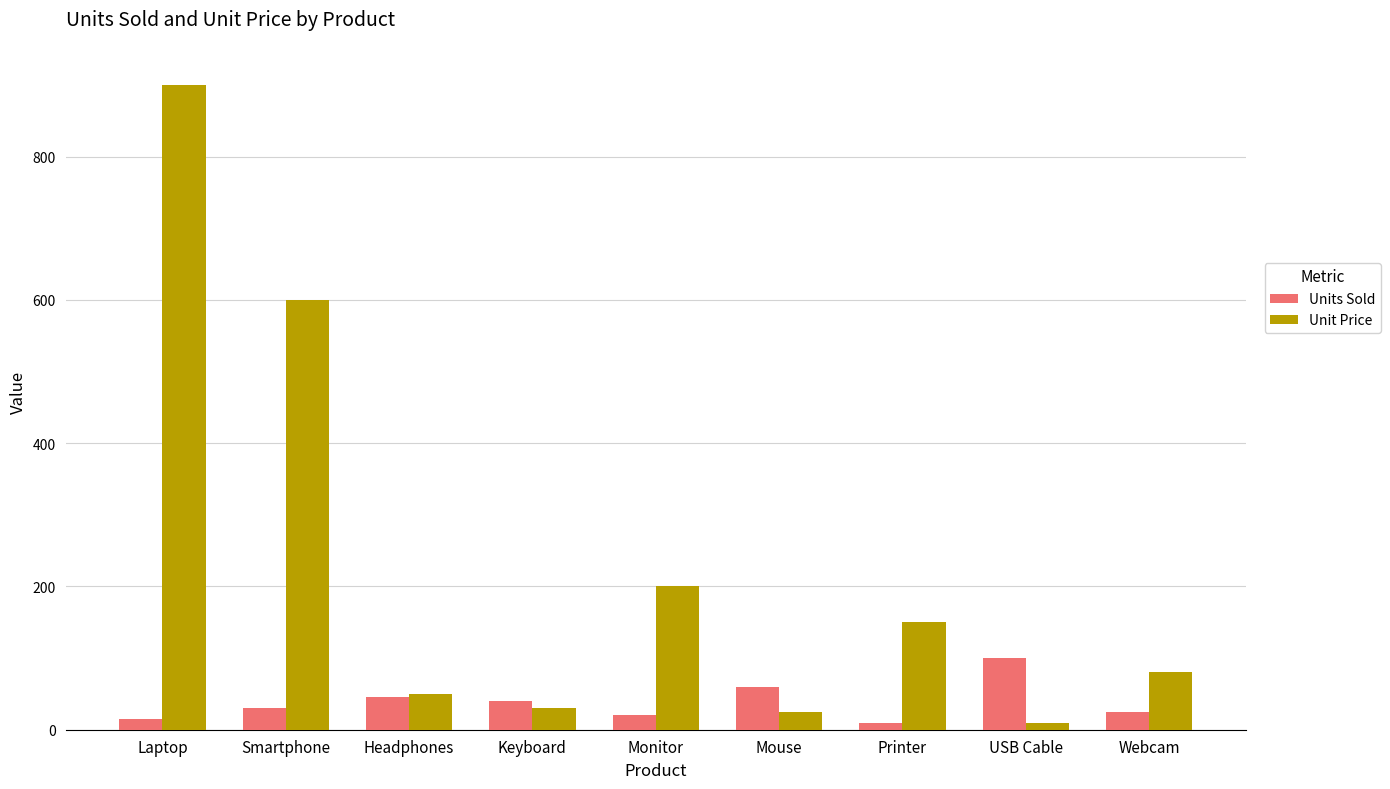

At which label does Unit Price reach its peak?

Laptop